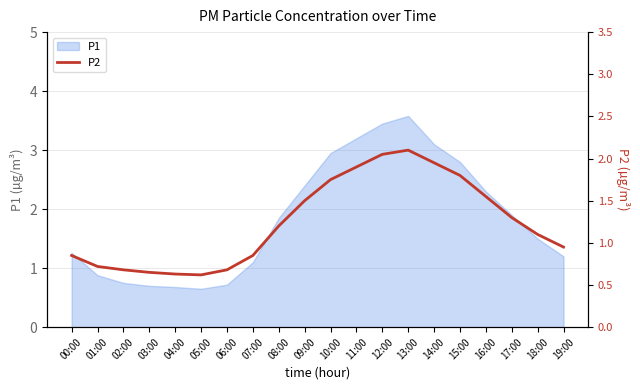

Approximately how many times larger is the value at 01:00 compared to 16:00?

0.5